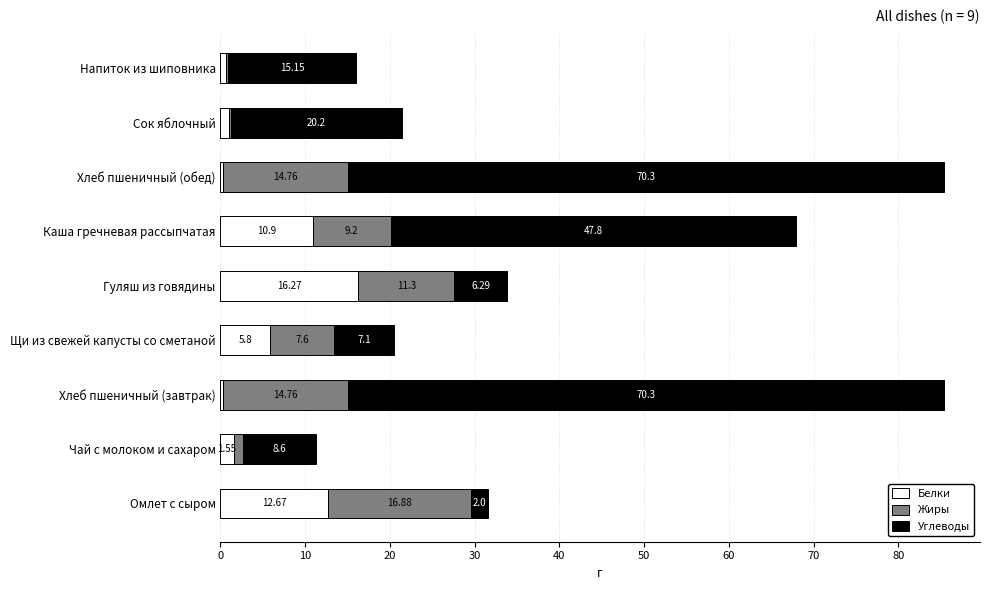

What is the total value across all series at Гуляш из говядины?

33.9